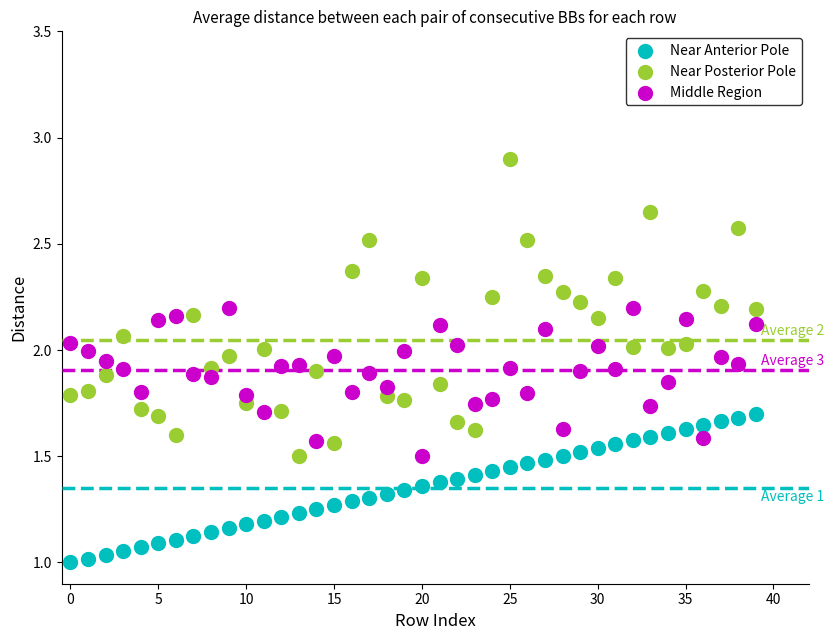

Which series reaches the maximum Y coordinate?

Near Posterior Pole